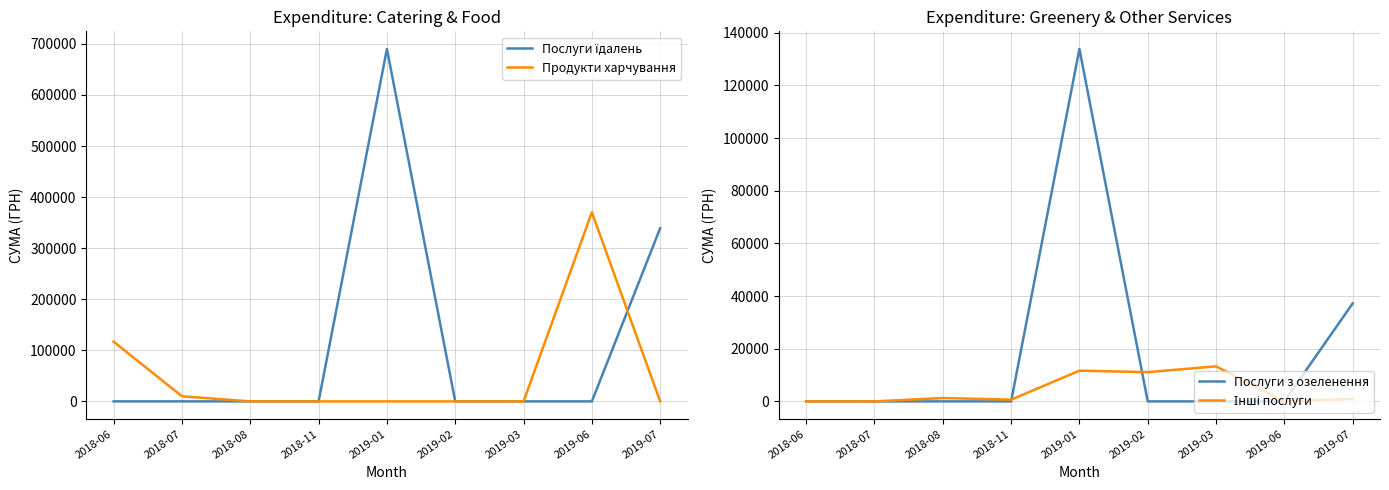

Which series has the widest spread of values?

Послуги їдалень